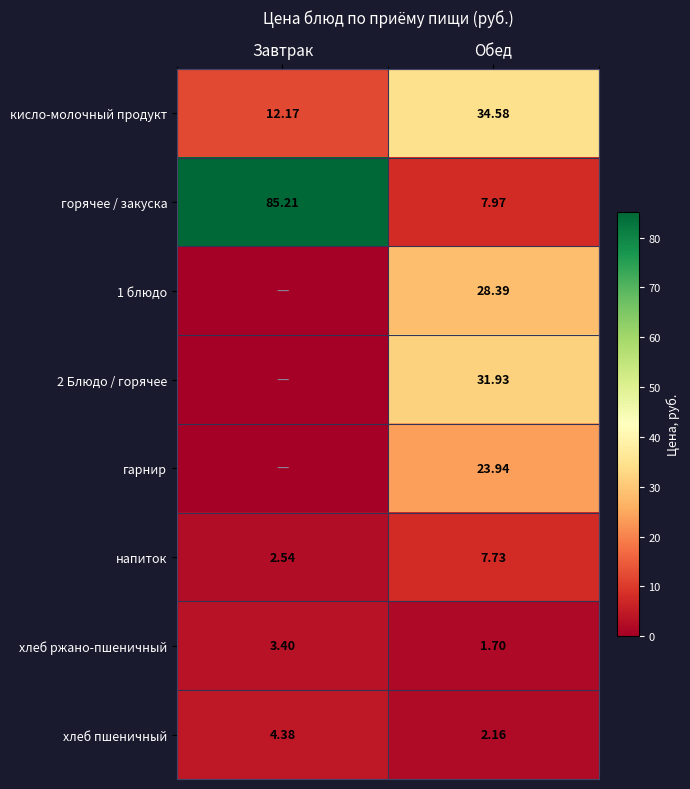

At which label does хлеб пшеничный reach its peak?

Завтрак